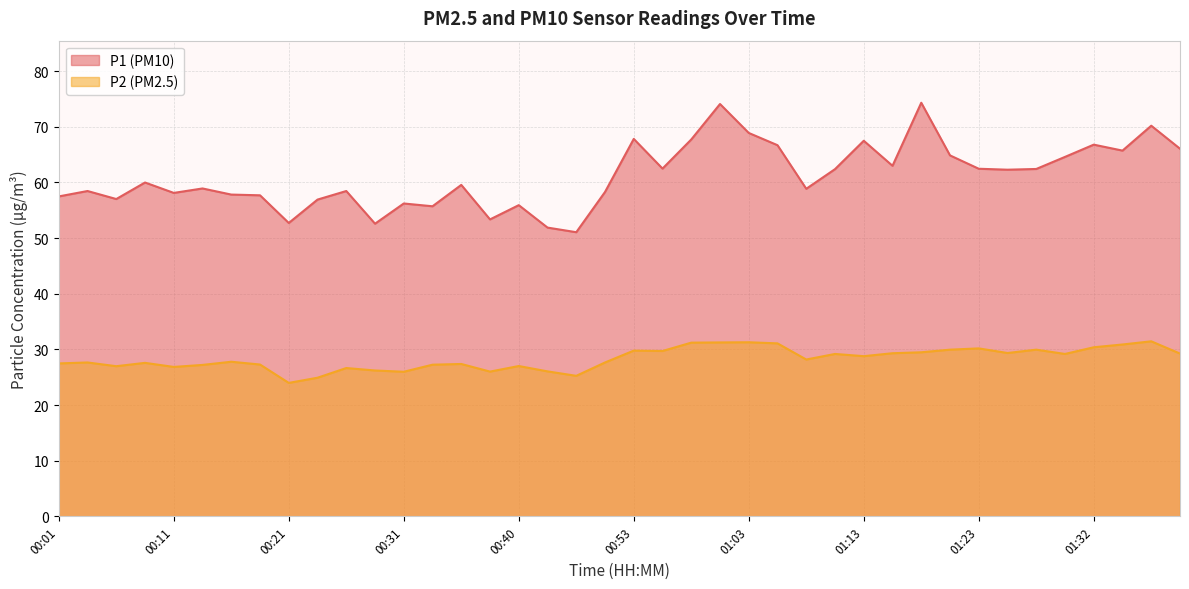

What position from the left is 01:13?

29